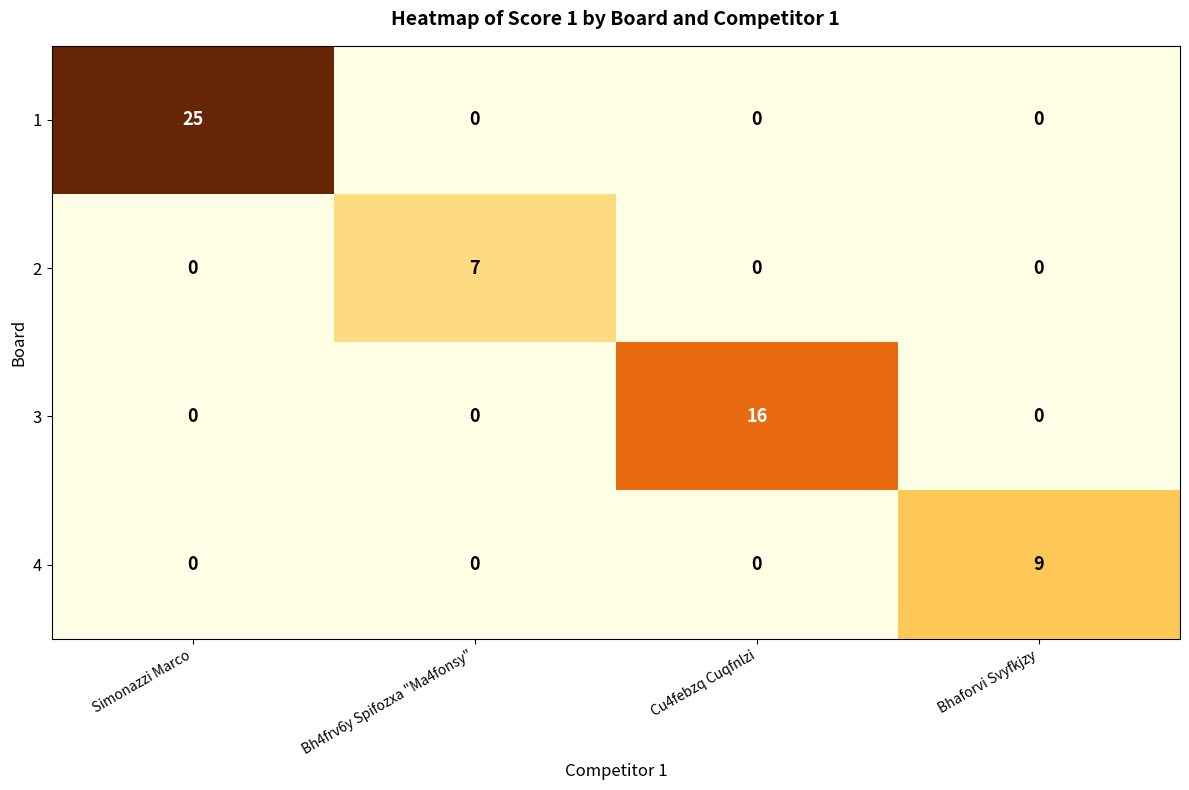

At which category is the sum across all series the highest?

Simonazzi Marco